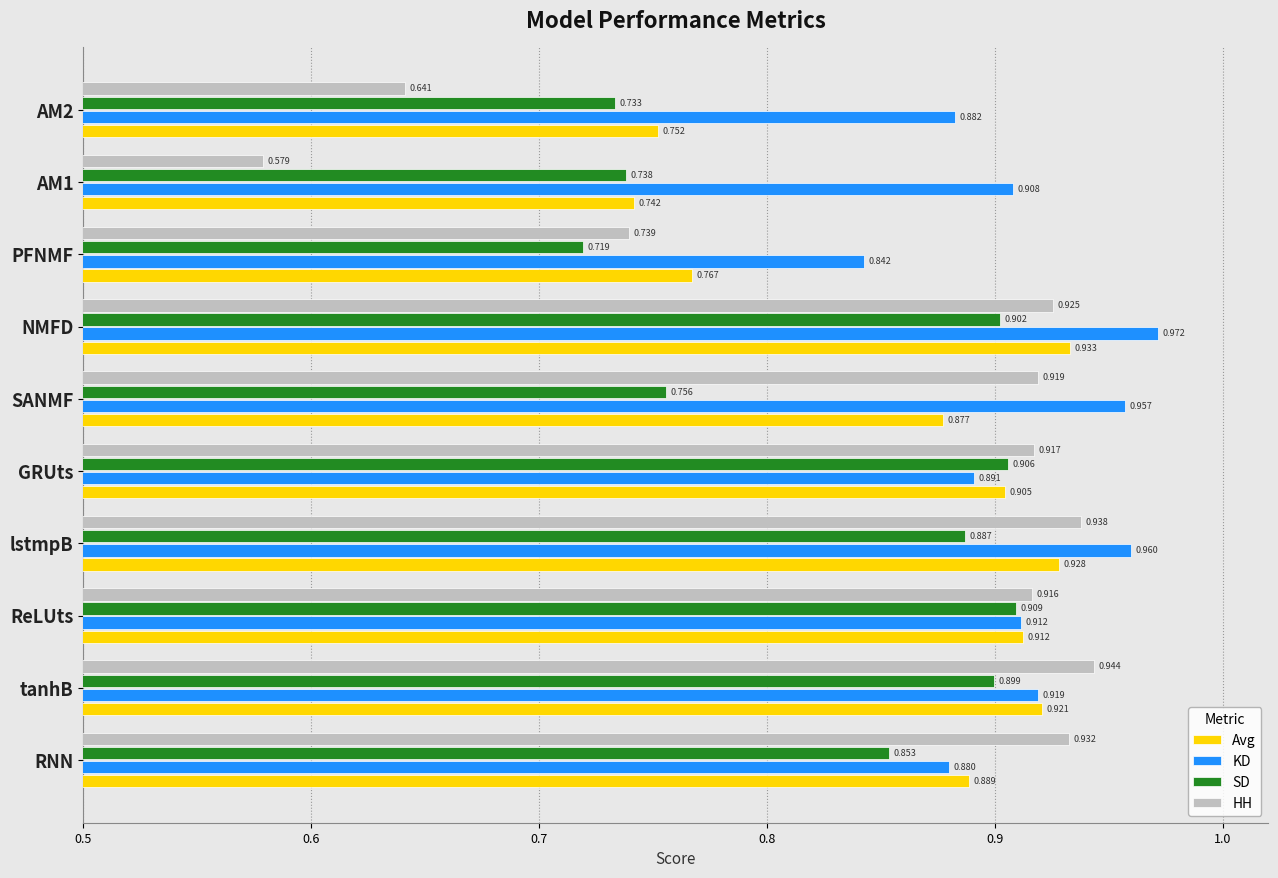

Which series changed the most between GRUts and PFNMF?

SD